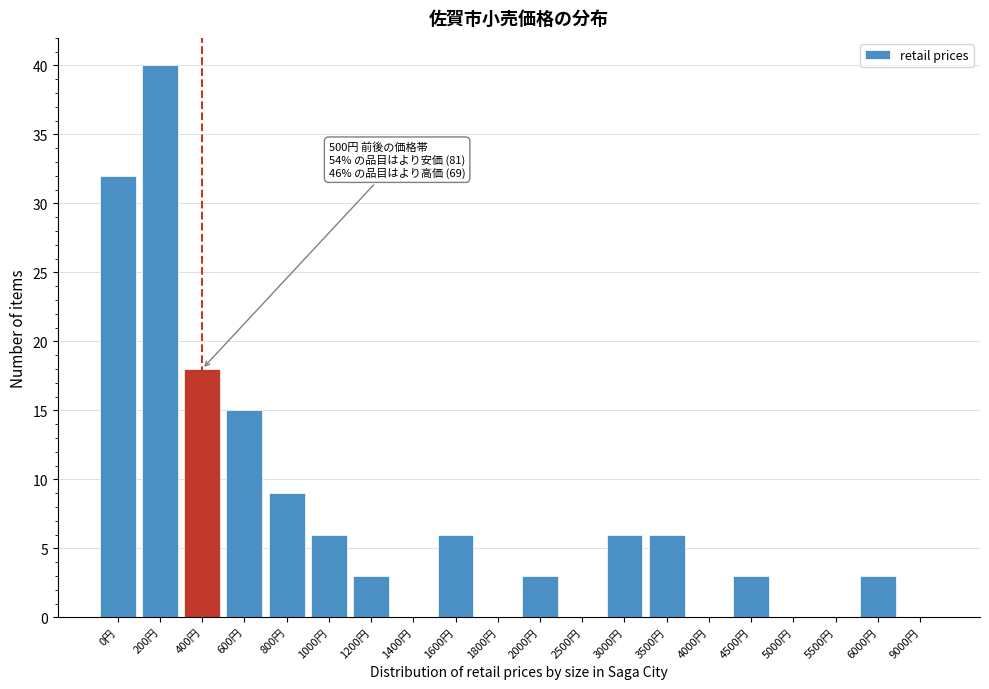

Reading left to right, transcribe all the data shown in this chart.

0円=32	200円=40	400円=18	600円=15	800円=9	1000円=6	1200円=3	1400円=0	1600円=6	1800円=0	2000円=3	2500円=0	3000円=6	3500円=6	4000円=0	4500円=3	5000円=0	5500円=0	6000円=3	9000円=0